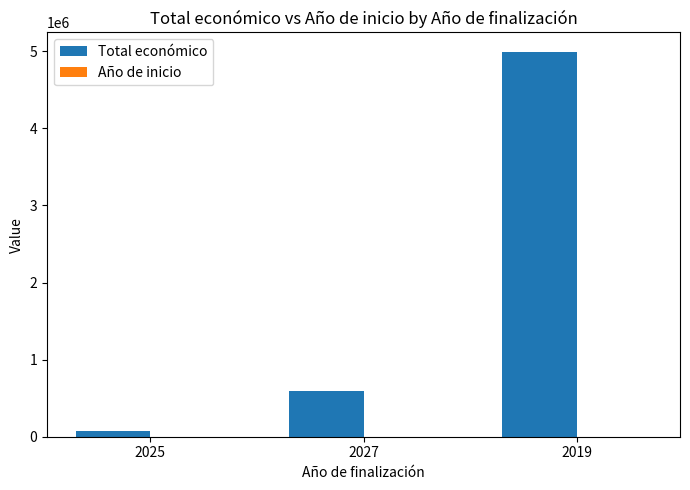

At which category is the sum across all series the highest?

2019